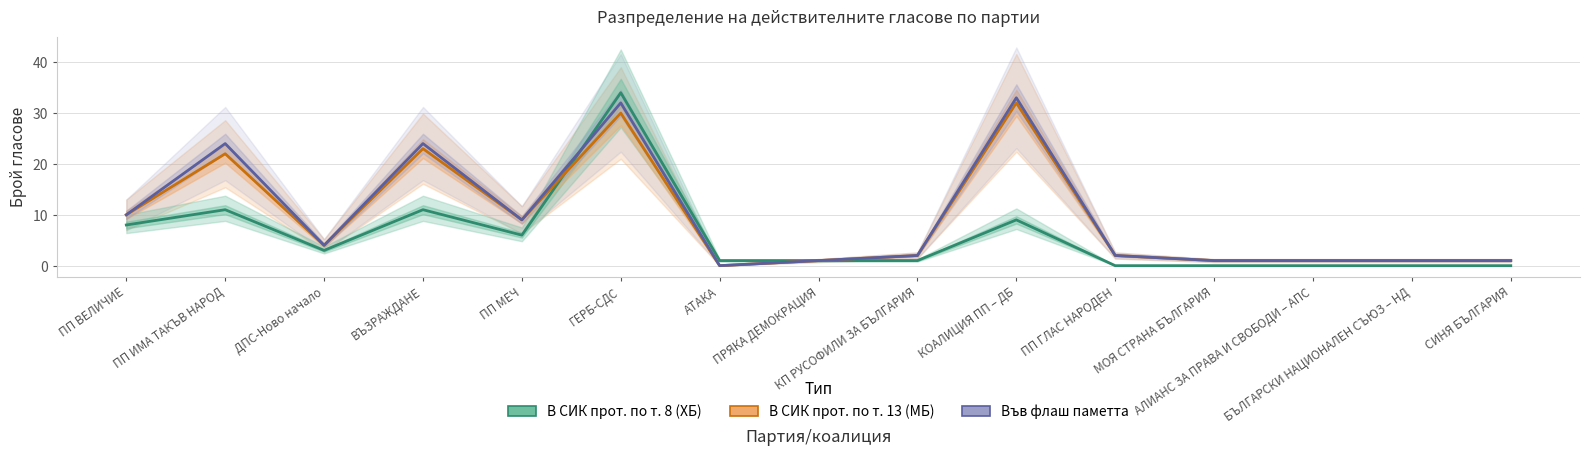

What is the label of the 9th point from the left?

КП РУСОФИЛИ ЗА БЪЛГАРИЯ